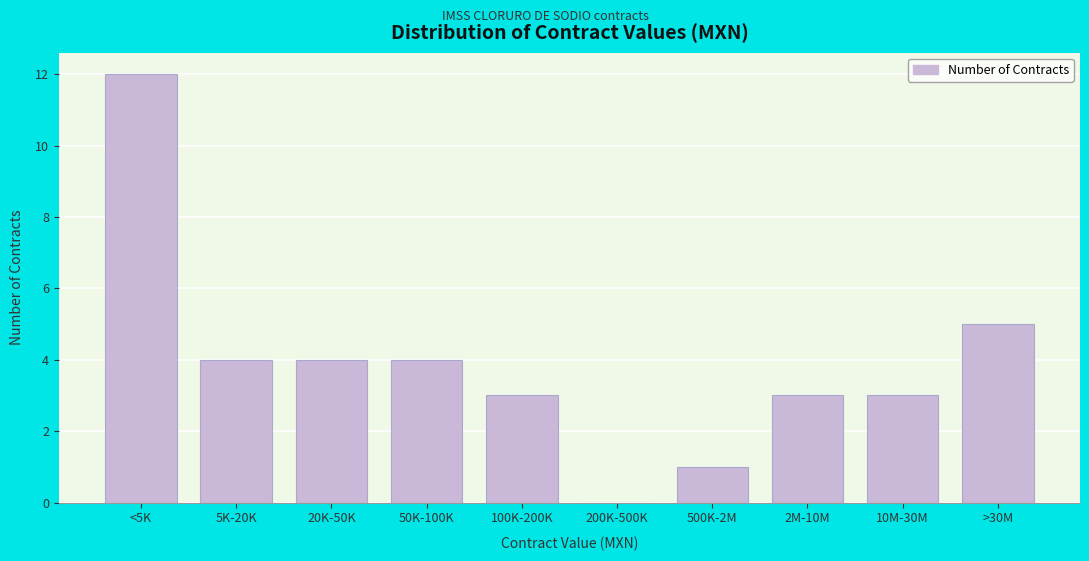

Reading right to left, transcribe all the data shown in this chart.

>30M=5	10M-30M=3	2M-10M=3	500K-2M=1	200K-500K=0	100K-200K=3	50K-100K=4	20K-50K=4	5K-20K=4	<5K=12